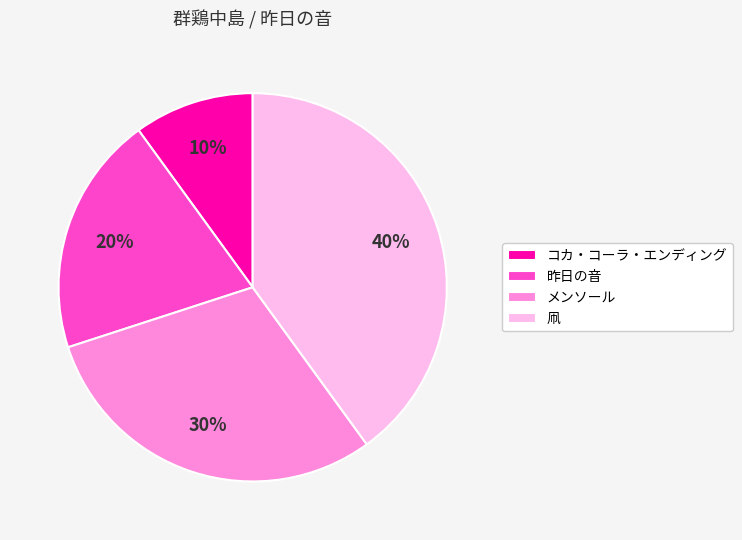

Which category has the smallest portion of the pie?

コカ・コーラ・エンディング